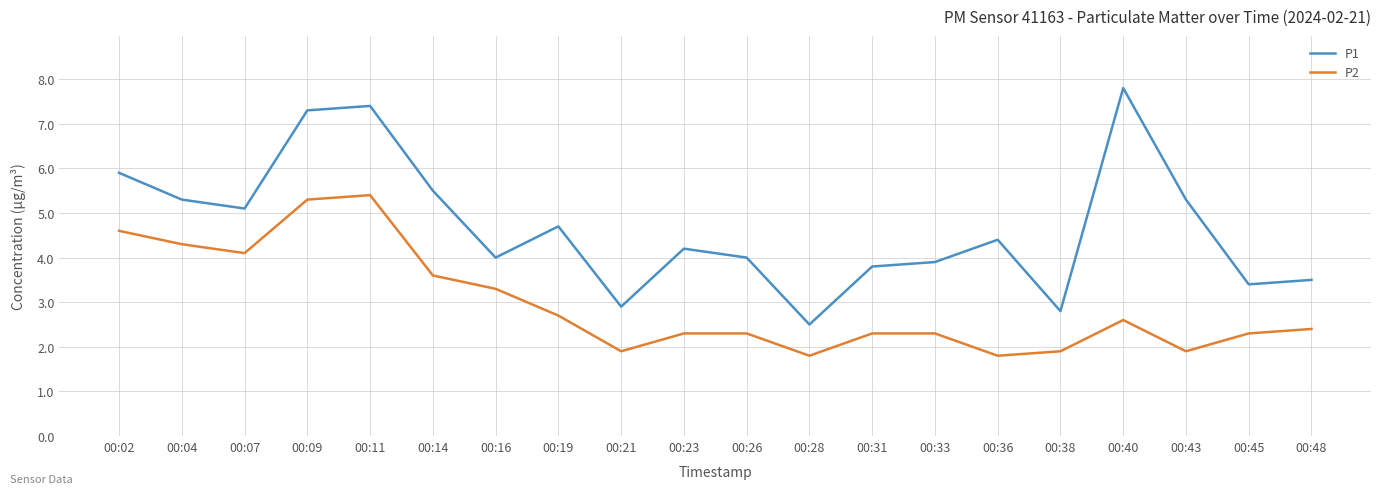

List the series in order of their peak value, highest first.

P1, P2